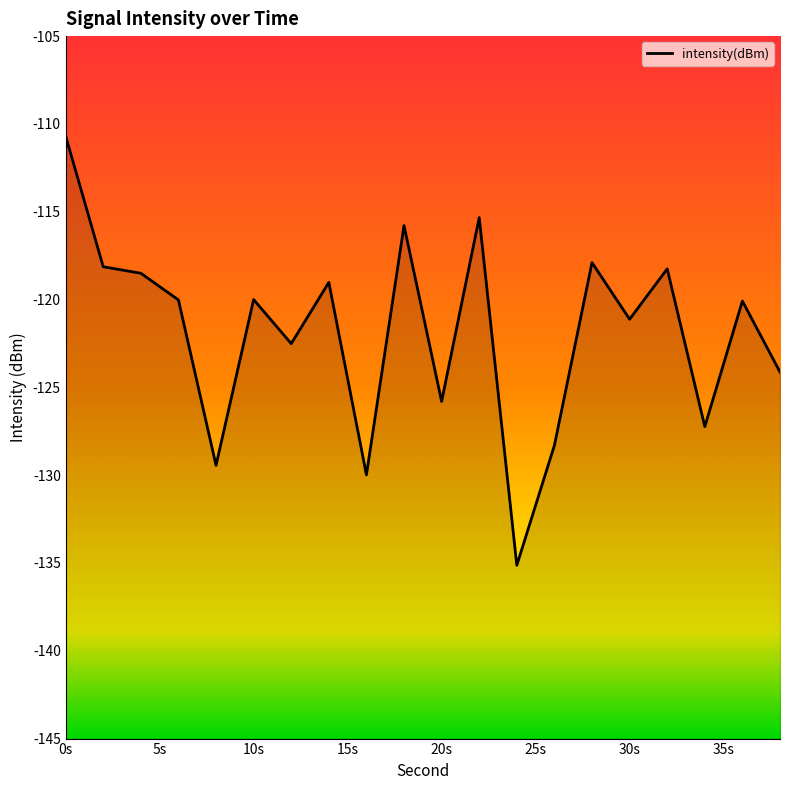

What is the difference between the maximum and minimum values?

24.4